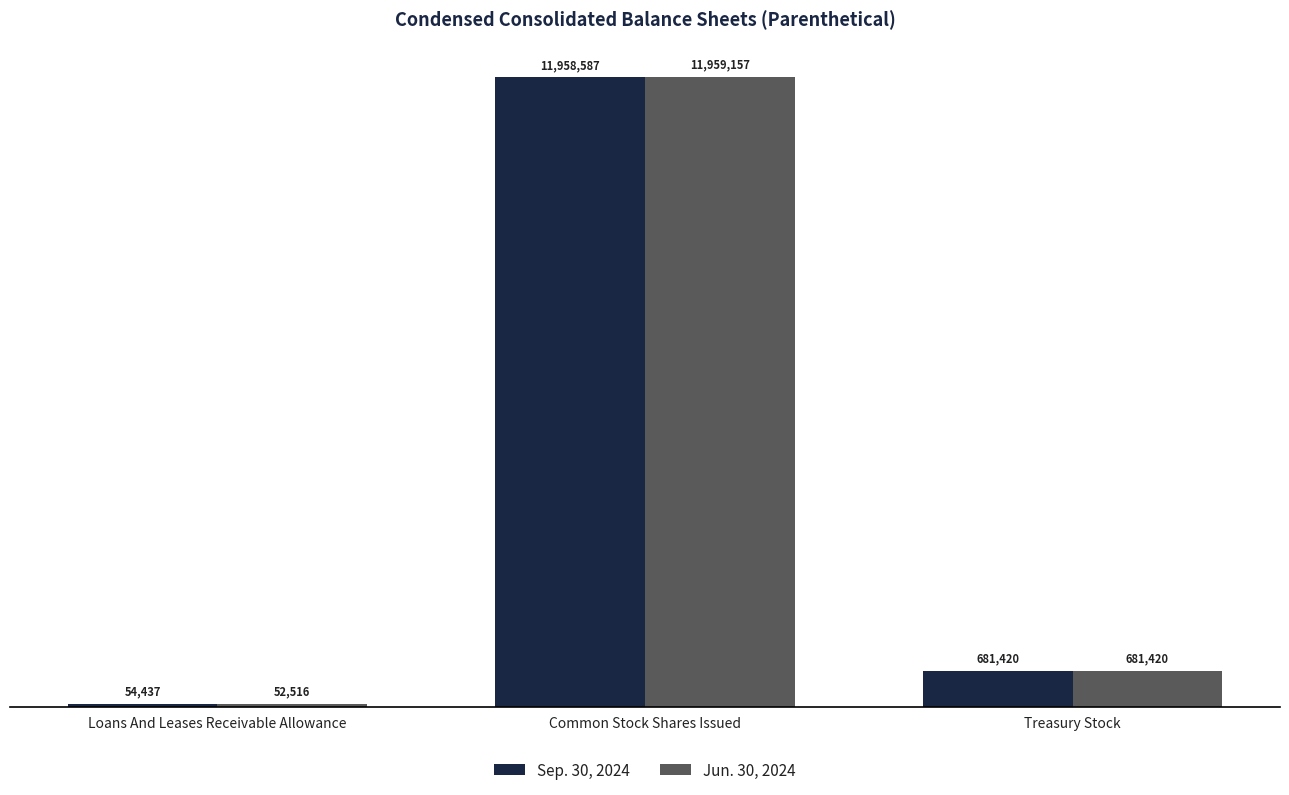

What is the value of the Sep. 30, 2024 bar at the 3rd from the left?

681420